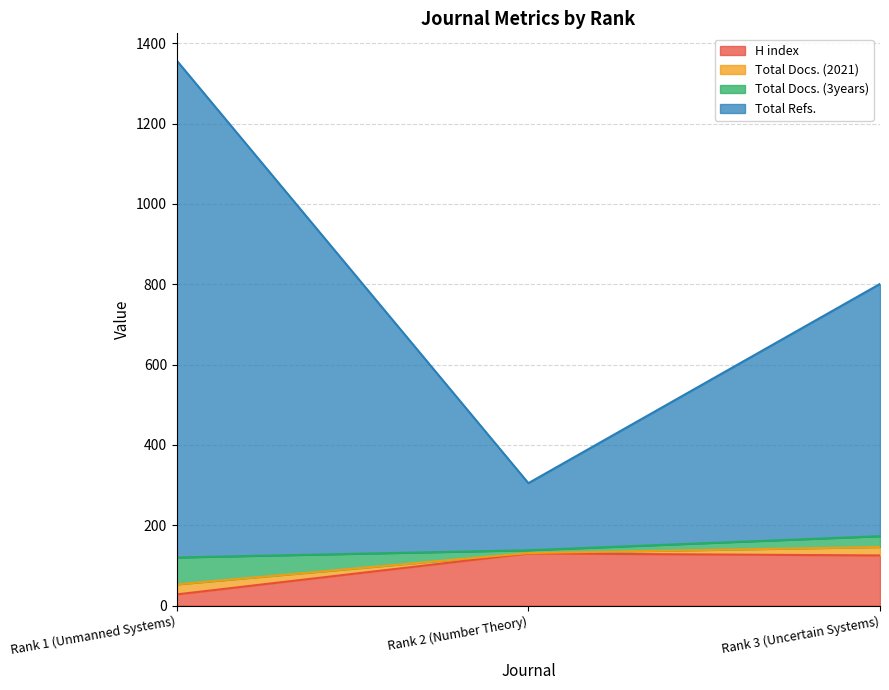

At which label does H index reach its minimum?

Rank 1 (Unmanned Systems)